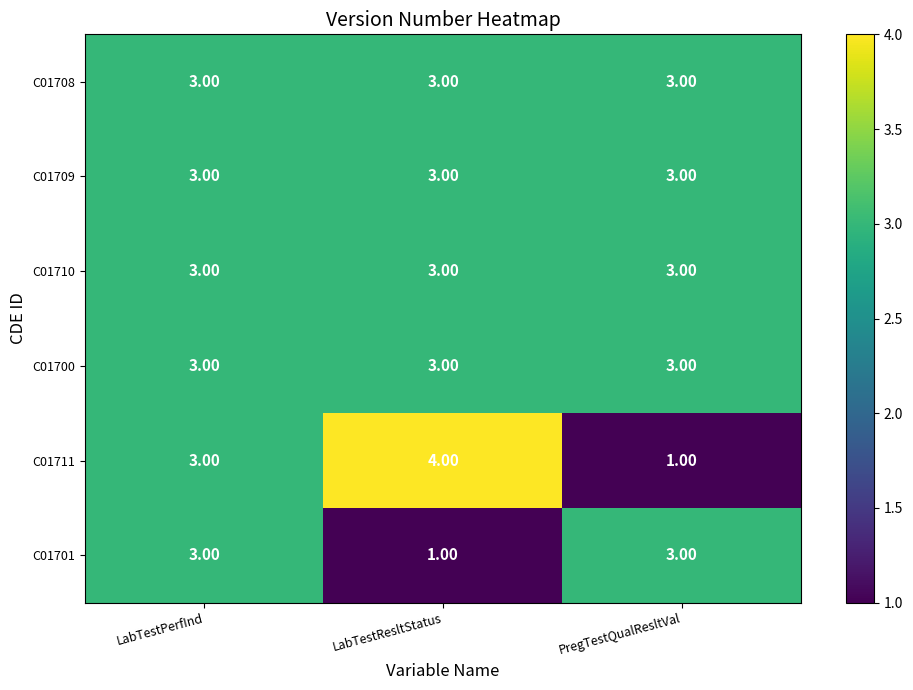

Between LabTestPerfInd and PregTestQualResltVal, which series saw the biggest shift?

C01711